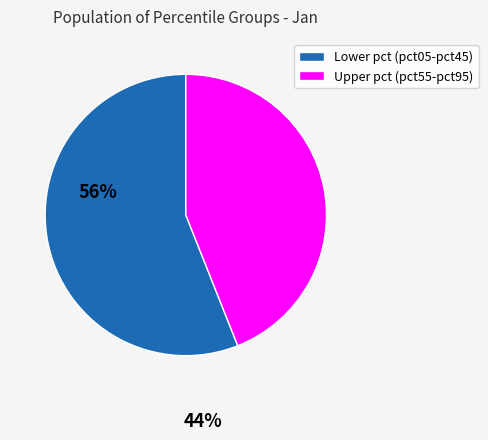

Which has a higher value, Upper pct (pct55-pct95) or Lower pct (pct05-pct45)?

Lower pct (pct05-pct45)